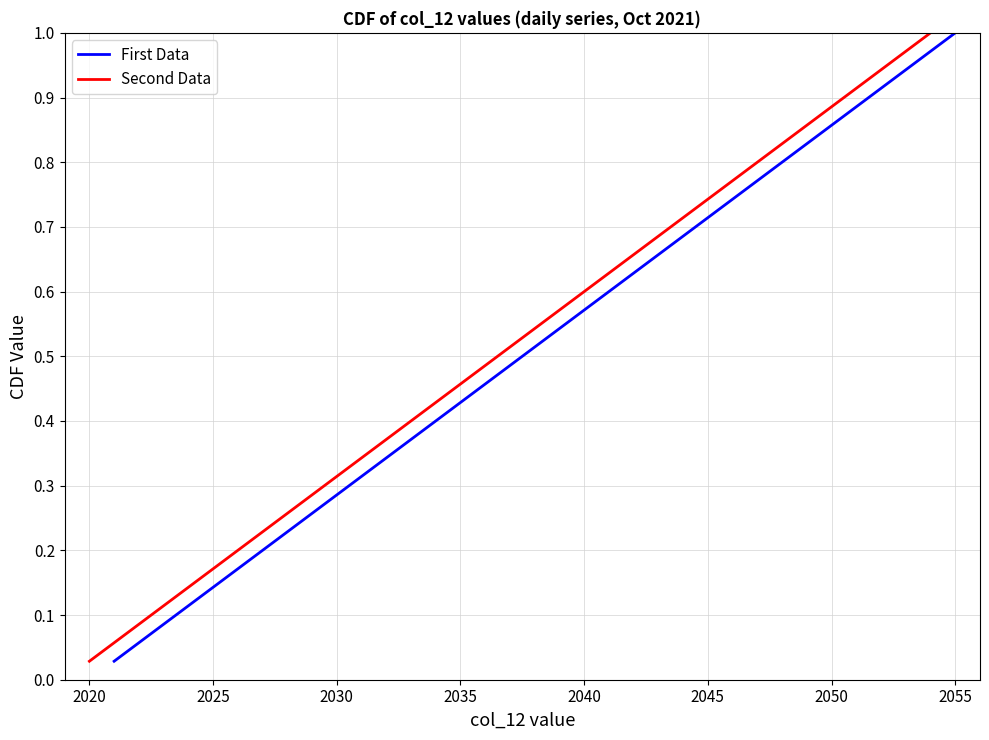

At which label is Second Data closest to 0?

2020